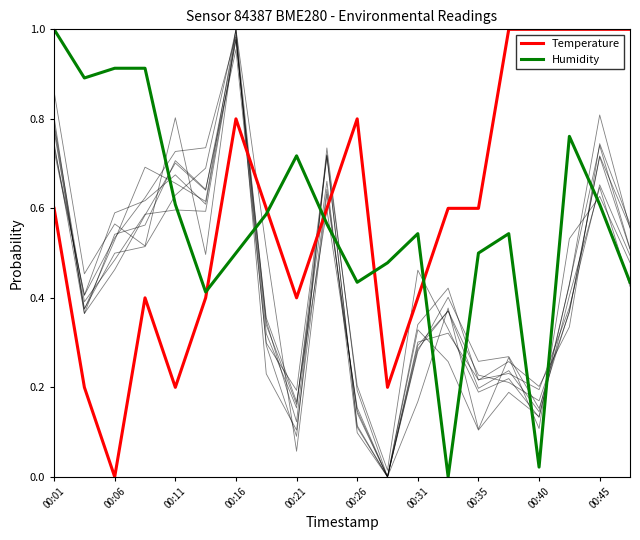

What is the highest value of the Humidity series?

1.0